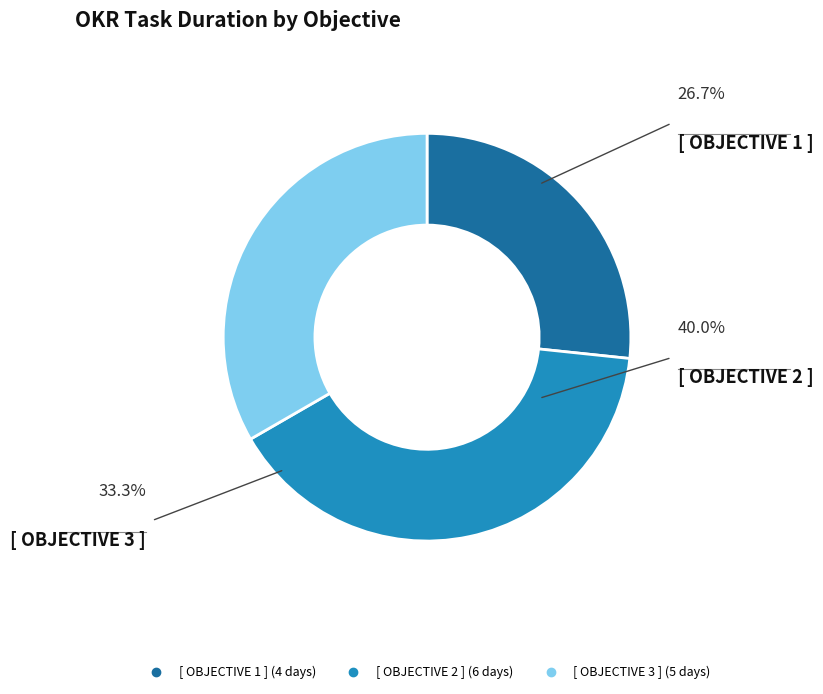

What is the change in value from [ OBJECTIVE 1 ] to [ OBJECTIVE 3 ]?

+1